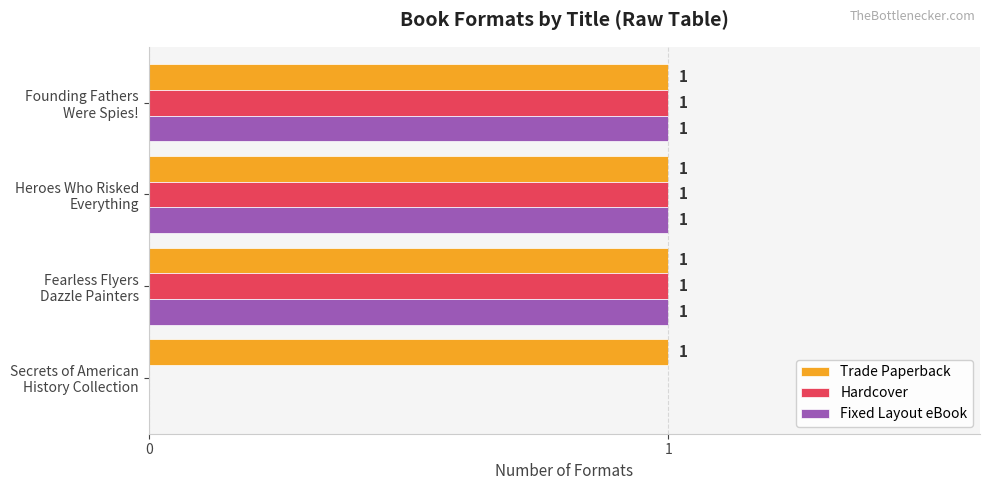

How many Hardcover values are between 1 and 2?

3